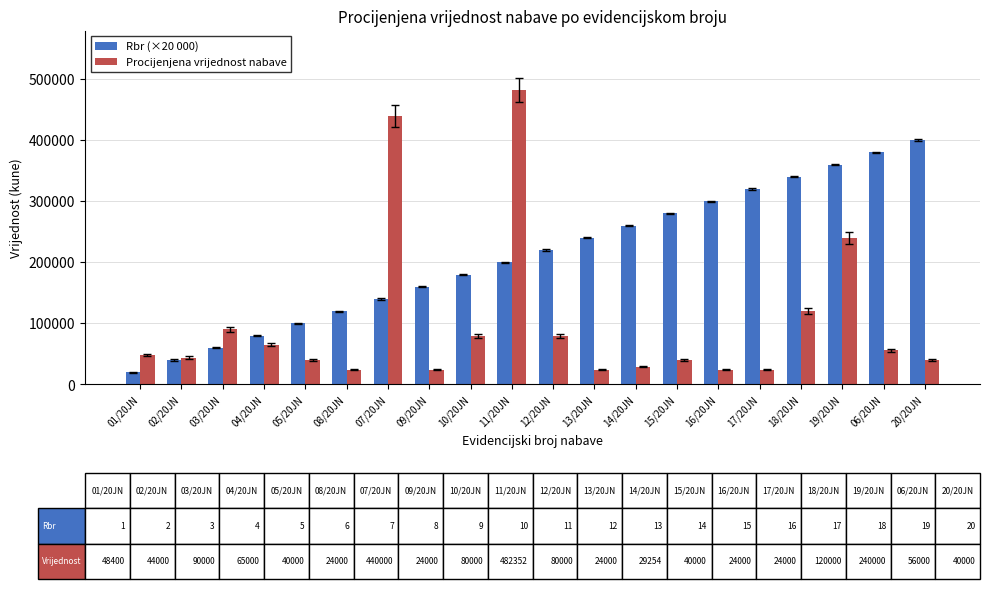

Read the Procijenjena vrijednost nabave value at 14/20JN.

29254.4